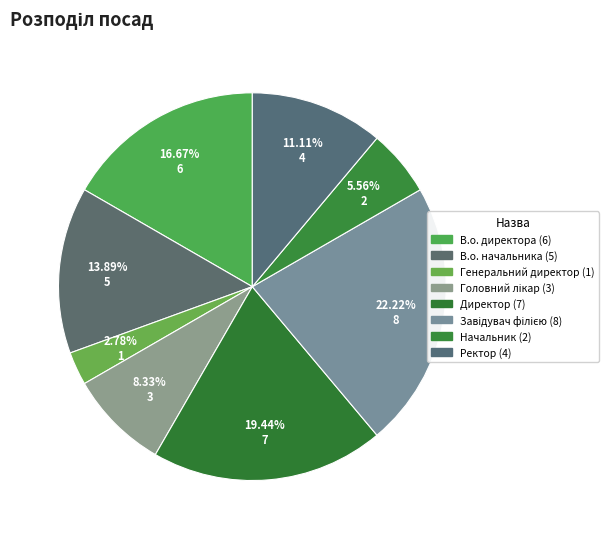

Is the sum of В.о. начальника and Завідувач філією greater than half?

No